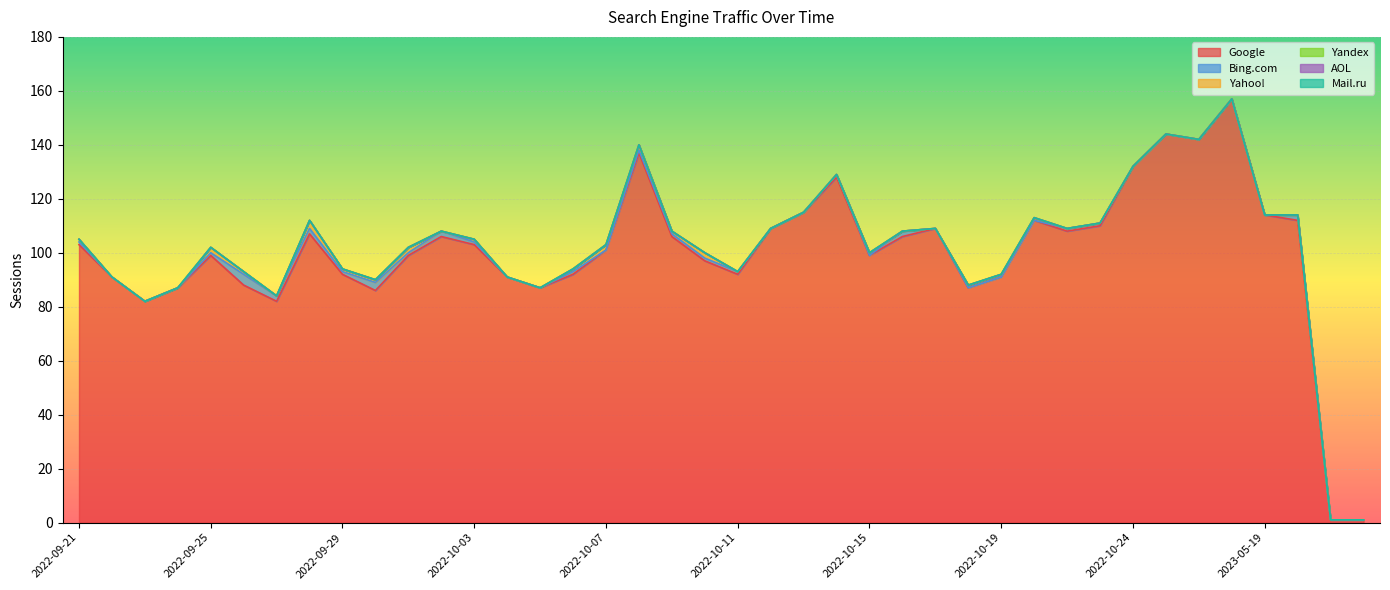

Rank the series at 2022-09-22 from lowest to highest value.

Bing.com, Yahoo!, Yandex, AOL, Mail.ru, Google